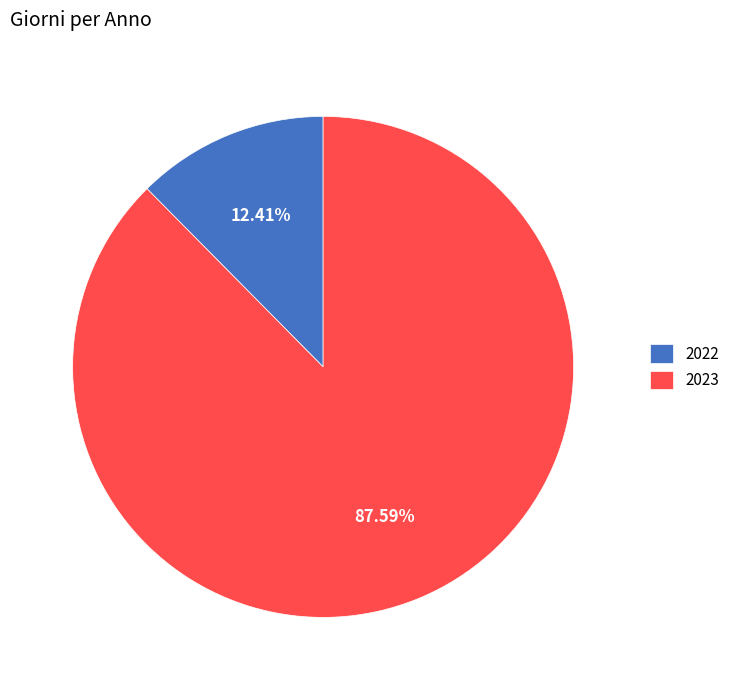

Which category has the biggest portion of the pie?

2023